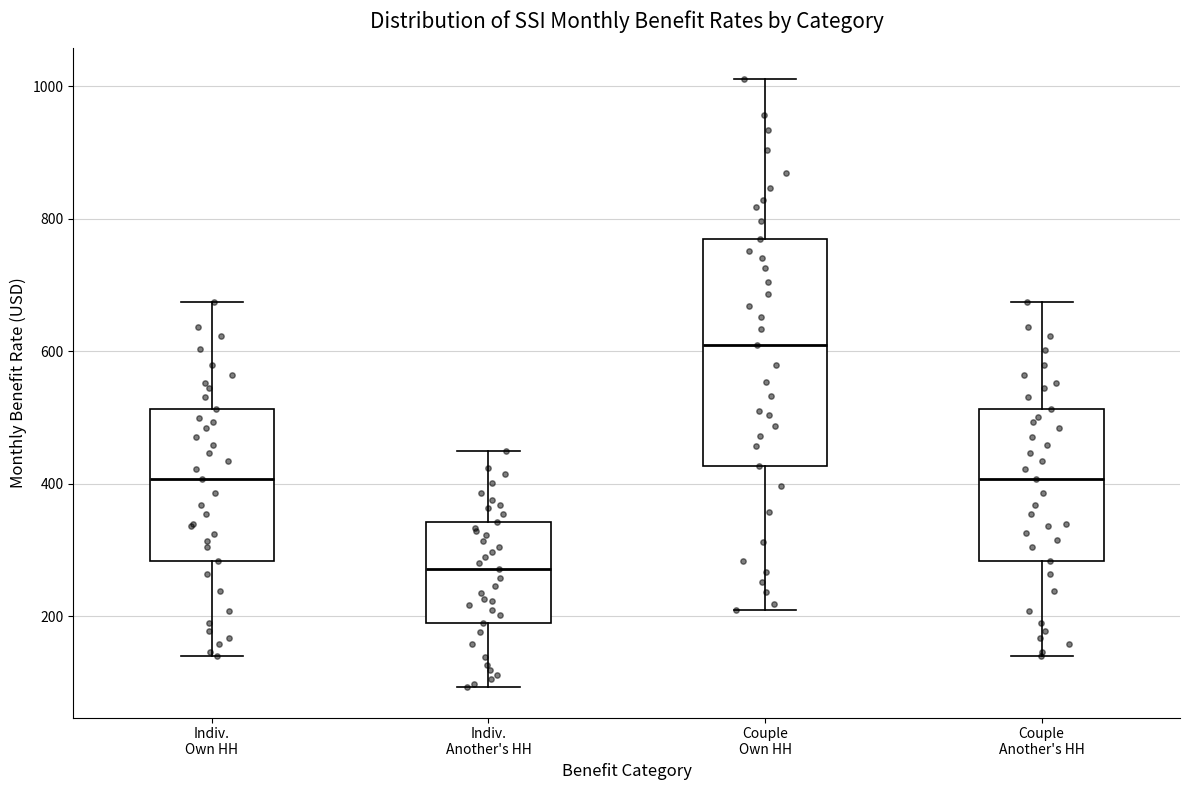

Which box is the tallest, from its lower edge to its upper edge?

Couple Own HH